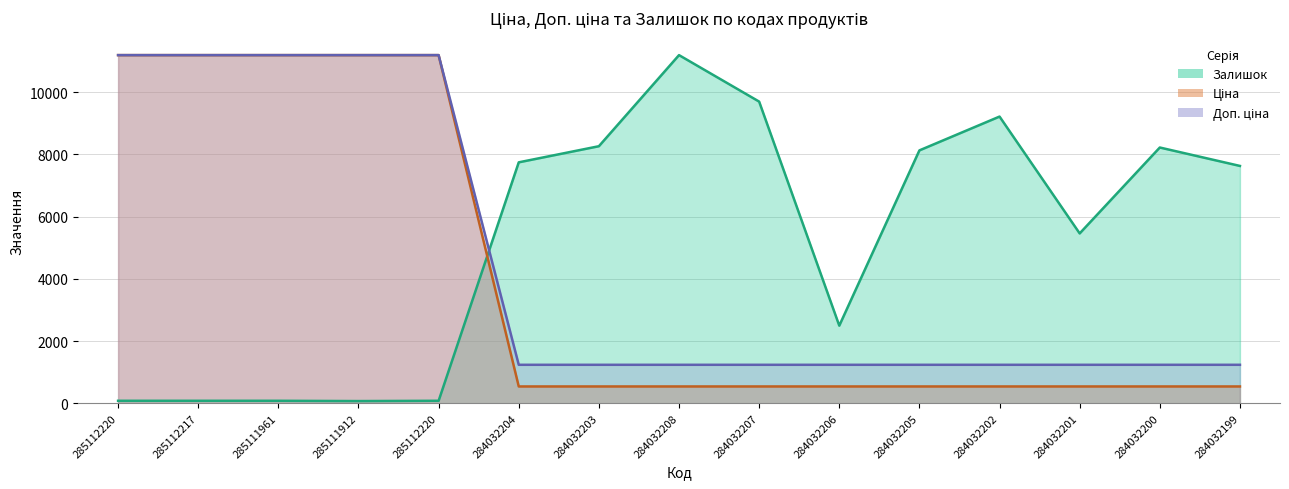

At 284032201, list the series in order from largest to smallest.

Залишок, Доп. ціна, Ціна